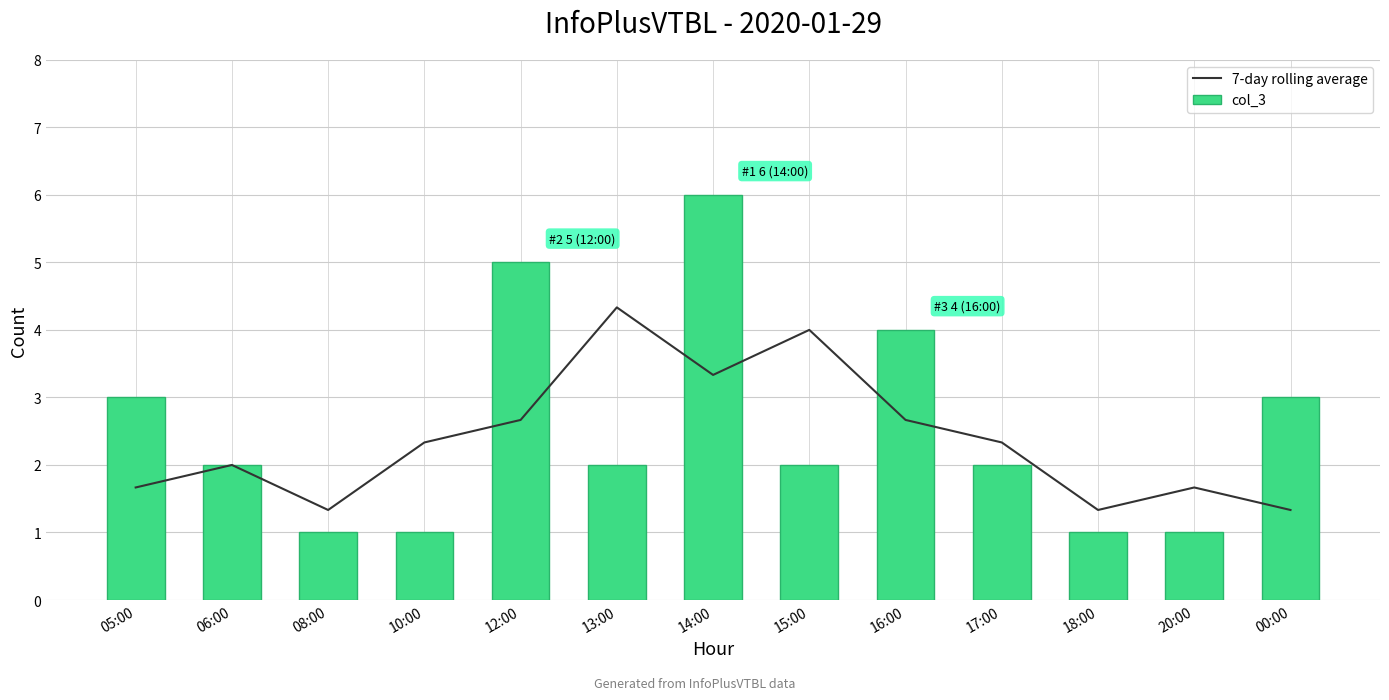

Reading right to left, what are all the values shown in this chart?

7-day rolling average: 00:00=1.3	20:00=1.7	18:00=1.3	17:00=2.3	16:00=2.7	15:00=4.0	14:00=3.3	13:00=4.3	12:00=2.7	10:00=2.3	08:00=1.3	06:00=2.0	05:00=1.7
col_3: 00:00=3.0	20:00=1.0	18:00=1.0	17:00=2.0	16:00=4.0	15:00=2.0	14:00=6.0	13:00=2.0	12:00=5.0	10:00=1.0	08:00=1.0	06:00=2.0	05:00=3.0